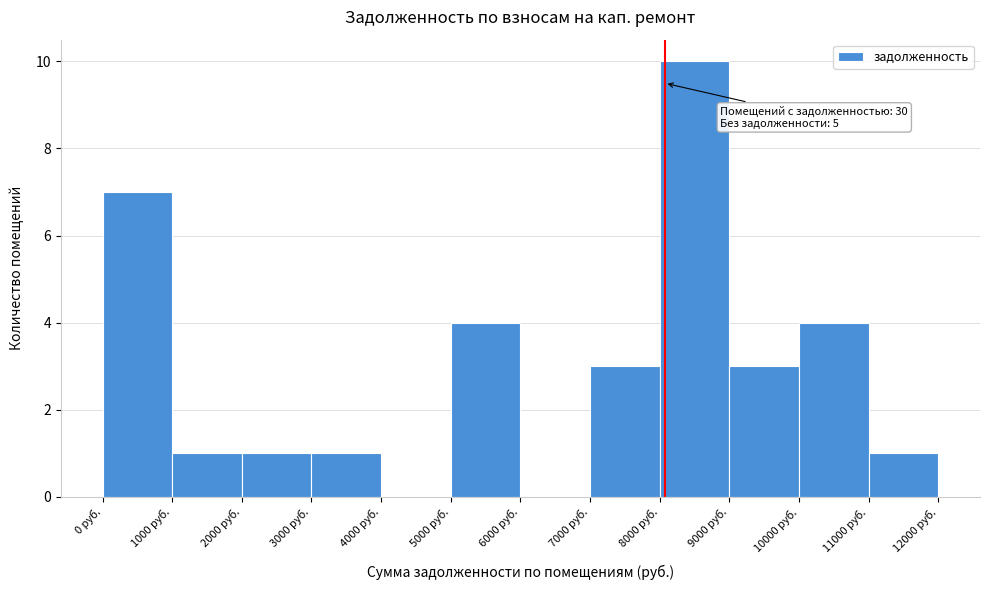

Which range on the x-axis has the tallest bar?

8000 to 9000